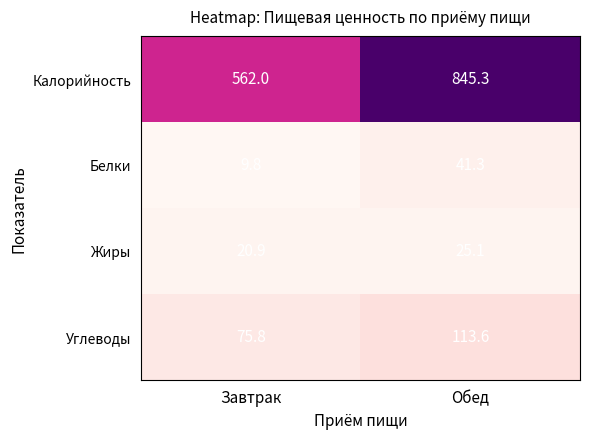

What is the smallest value displayed?

9.8